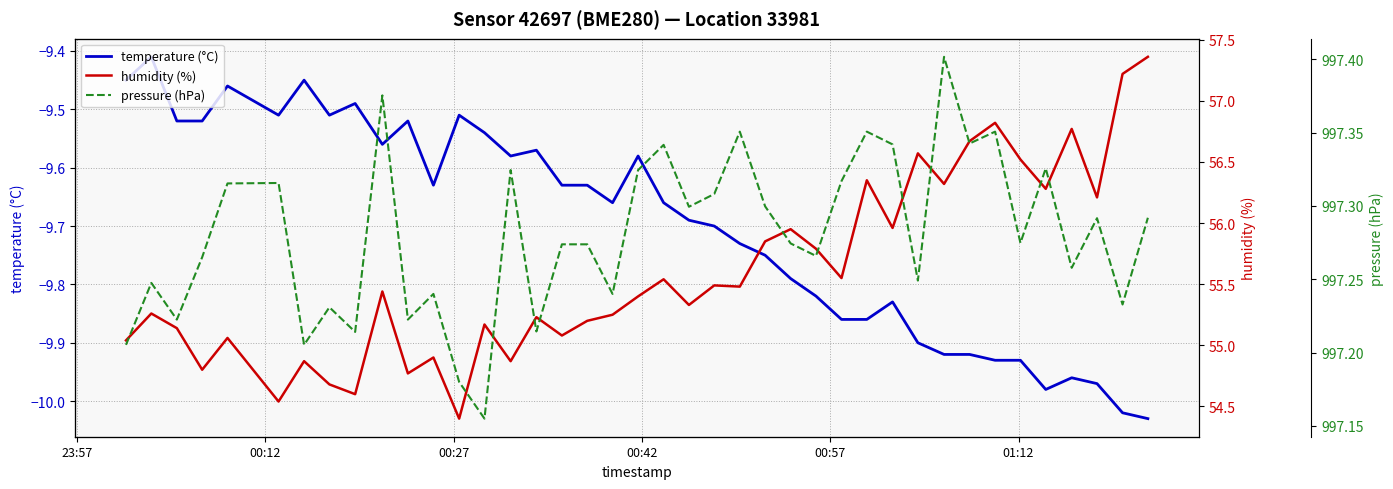

How many distinct data groups are displayed?

3